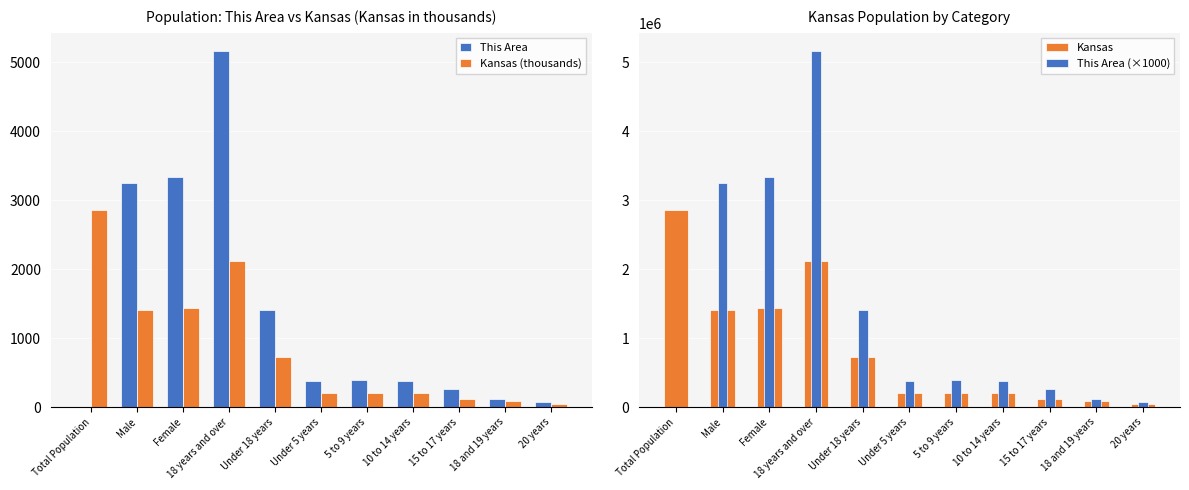

Which series has the largest total across all categories?

This Area (×1000)